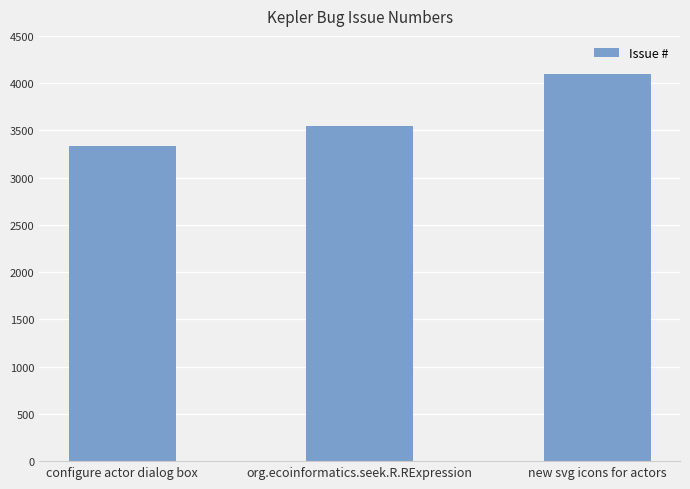

What is the difference between the maximum and minimum values?

764